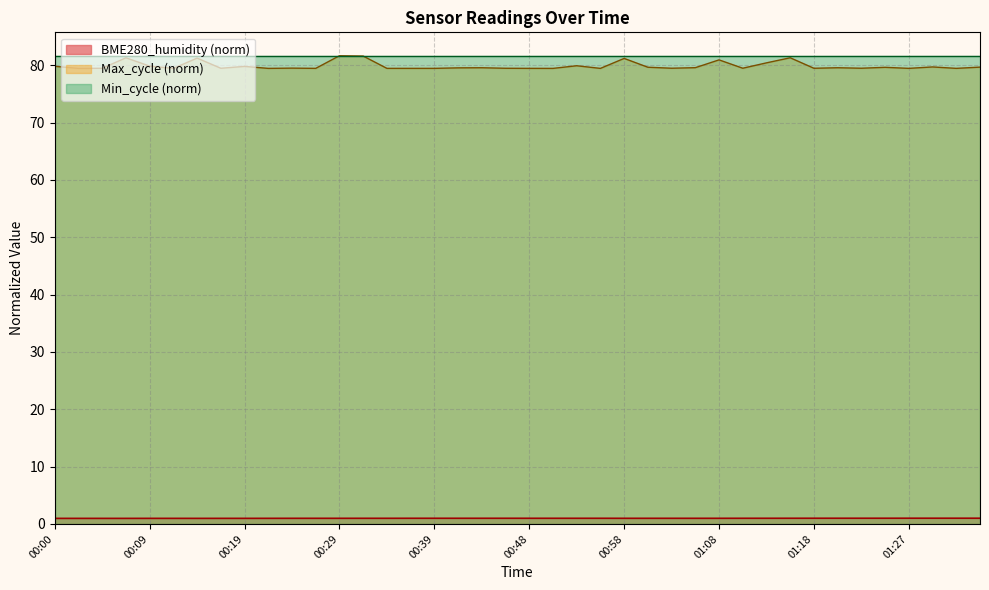

Which has a higher value, 00:07 or 01:03?

01:03